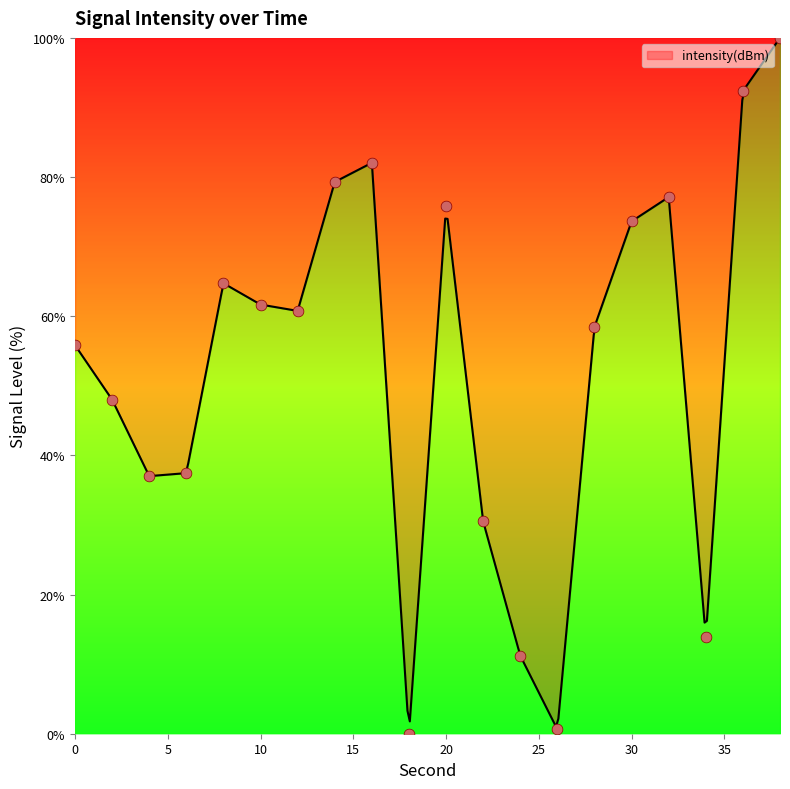

Between 10 and 14, which is larger?

14